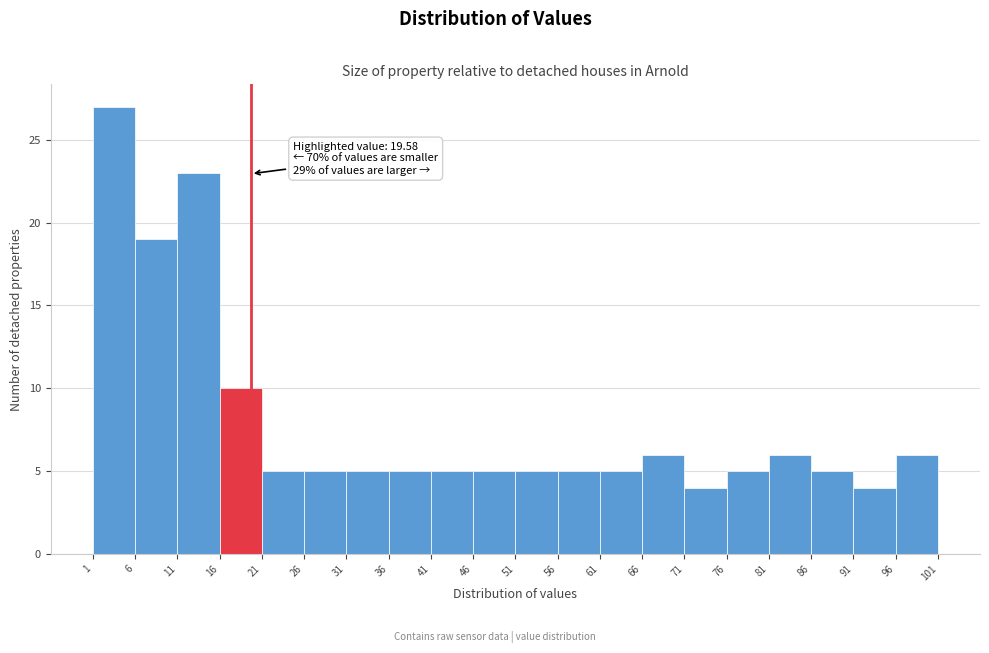

Which range on the x-axis has the tallest bar?

1 to 6